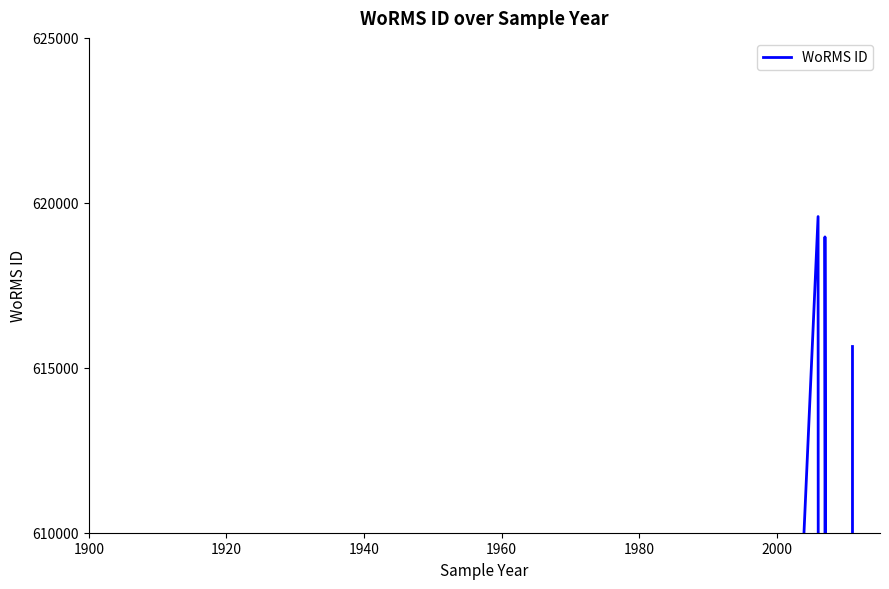

What is the maximum value shown in the chart?

619584